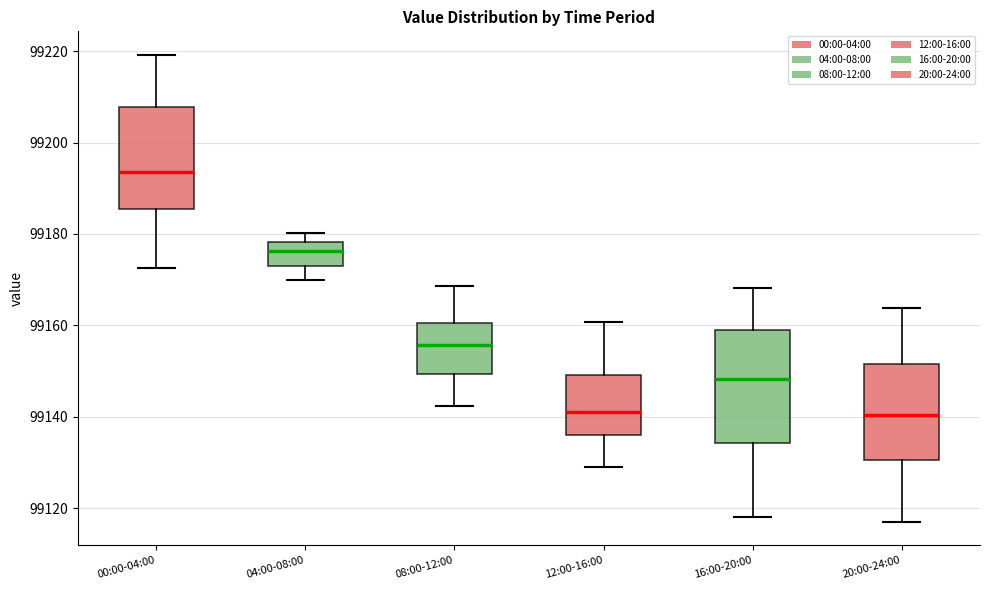

Reading left to right, read every box against the y-axis: the position of its median line, the range the box covers, and the ends of its whiskers. The values are not printed on the chart, so give them approximately, as read against the axis.

00:00-04:00: median 99194, box 99186 to 99208, whiskers 99172 to 99220
04:00-08:00: median 99176, box 99172 to 99178, whiskers 99170 to 99180
08:00-12:00: median 99156, box 99150 to 99160, whiskers 99142 to 99168
12:00-16:00: median 99142, box 99136 to 99150, whiskers 99130 to 99160
16:00-20:00: median 99148, box 99134 to 99158, whiskers 99118 to 99168
20:00-24:00: median 99140, box 99130 to 99152, whiskers 99118 to 99164